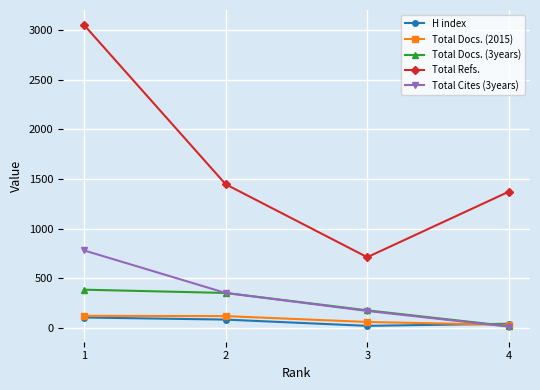

What is the average value of the Total Cites (3years) series?

331